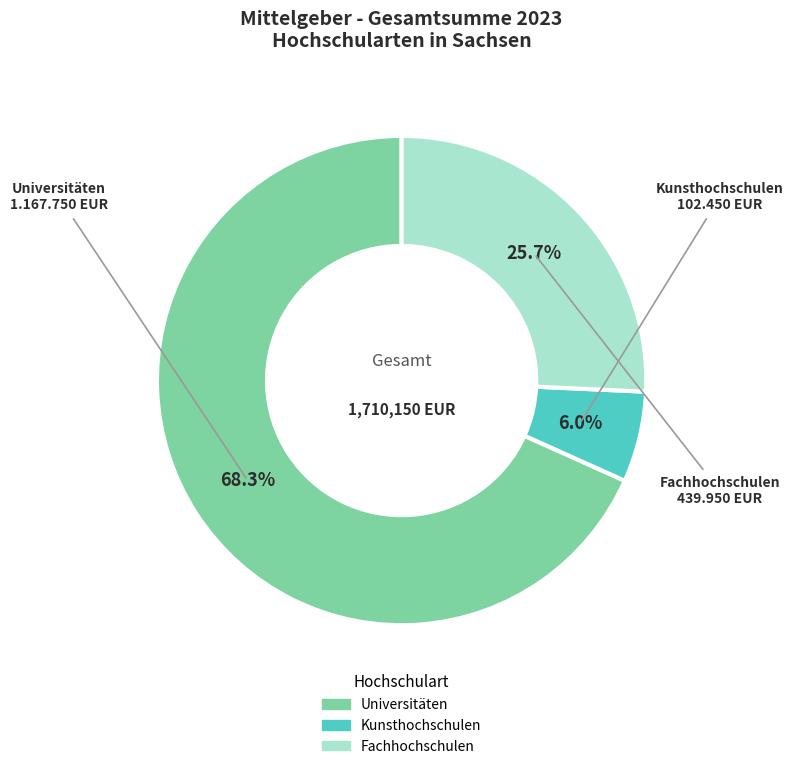

Which category accounts for the majority?

Universitäten